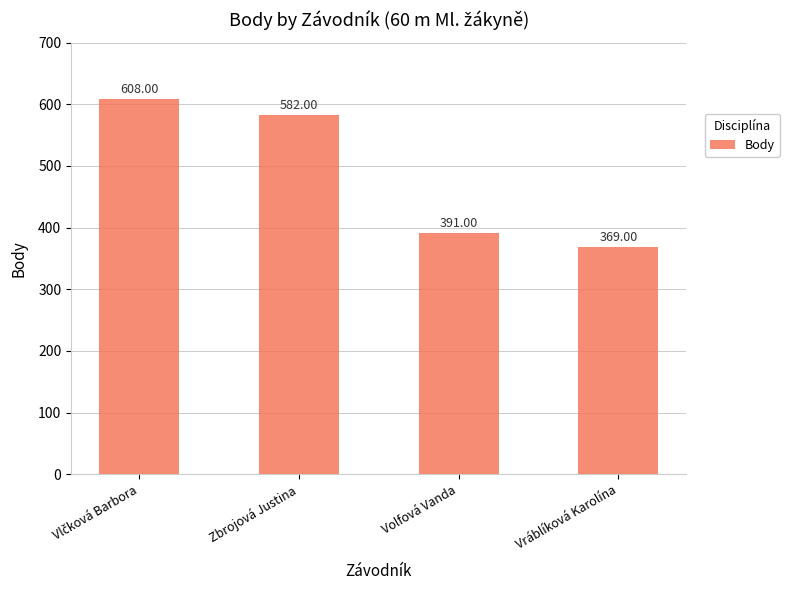

How many categories are shown in the chart?

4